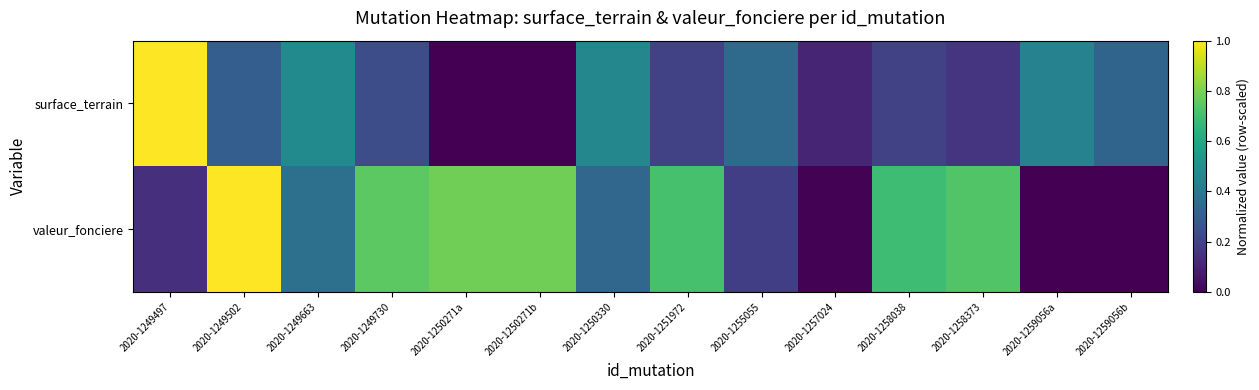

How many categories are shown in the chart?

14